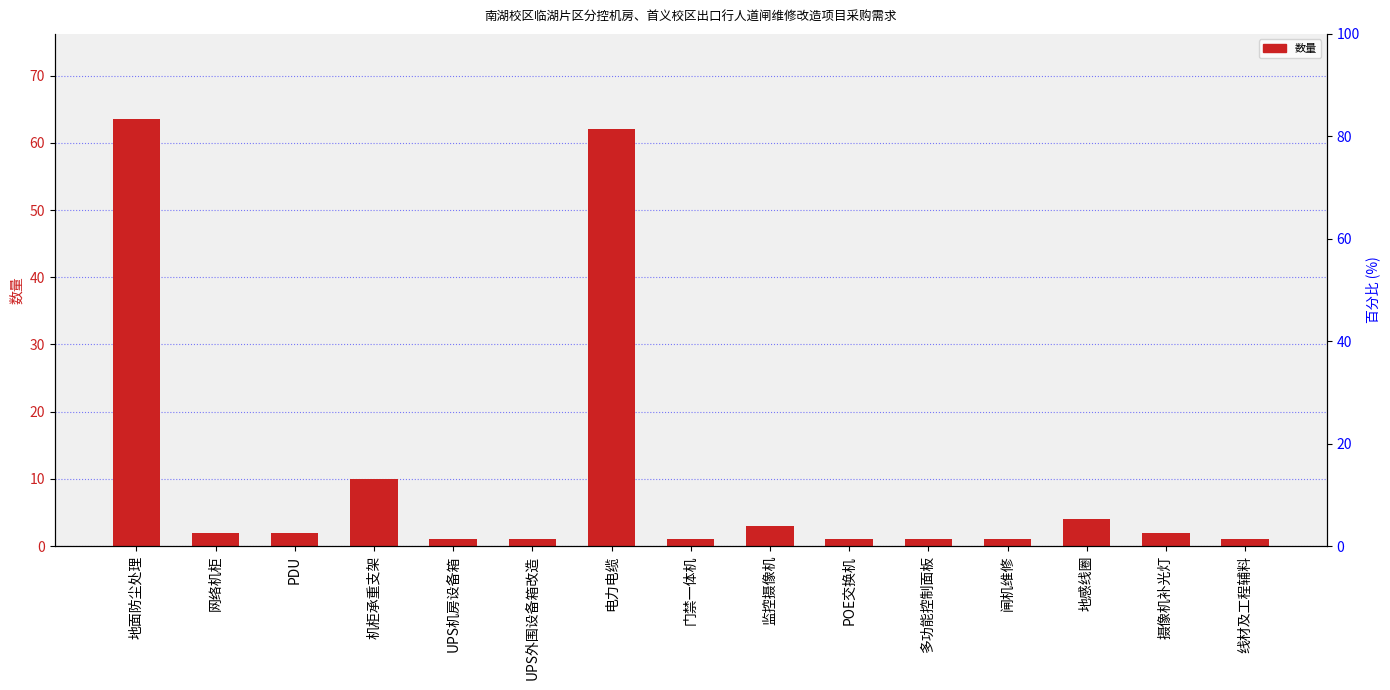

Reading right to left, transcribe all the data shown in this chart.

1.0	2.0	4.0	1.0	1.0	1.0	3.0	1.0	62.0	1.0	1.0	10.0	2.0	2.0	63.5